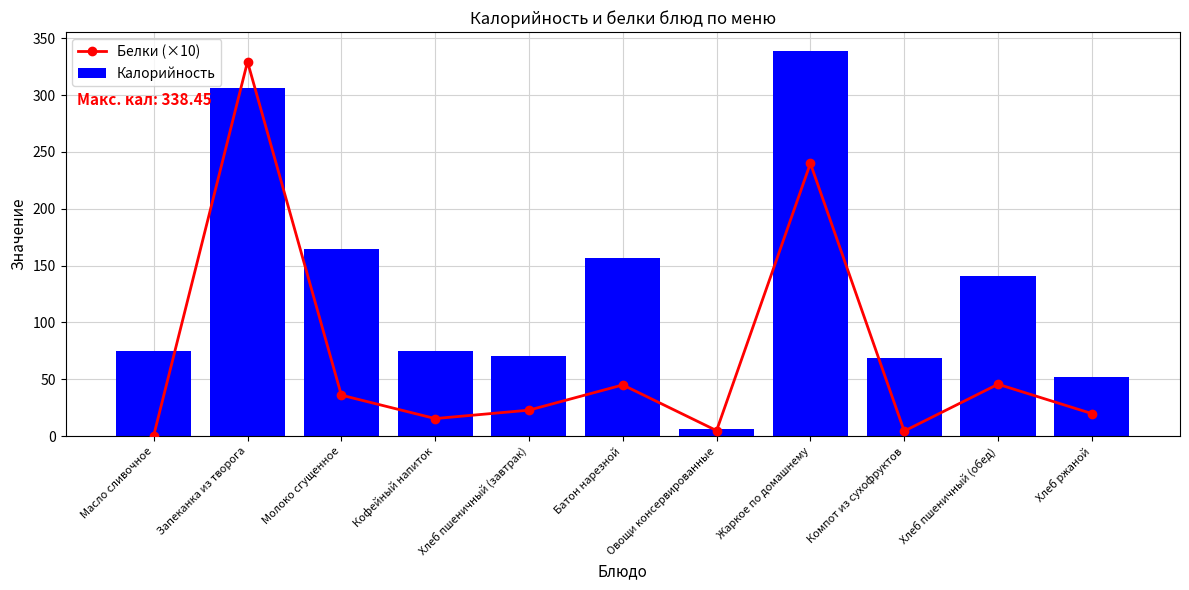

What is the sum of the Белки (×10) values at Масло сливочное and Кофейный напиток?

15.9